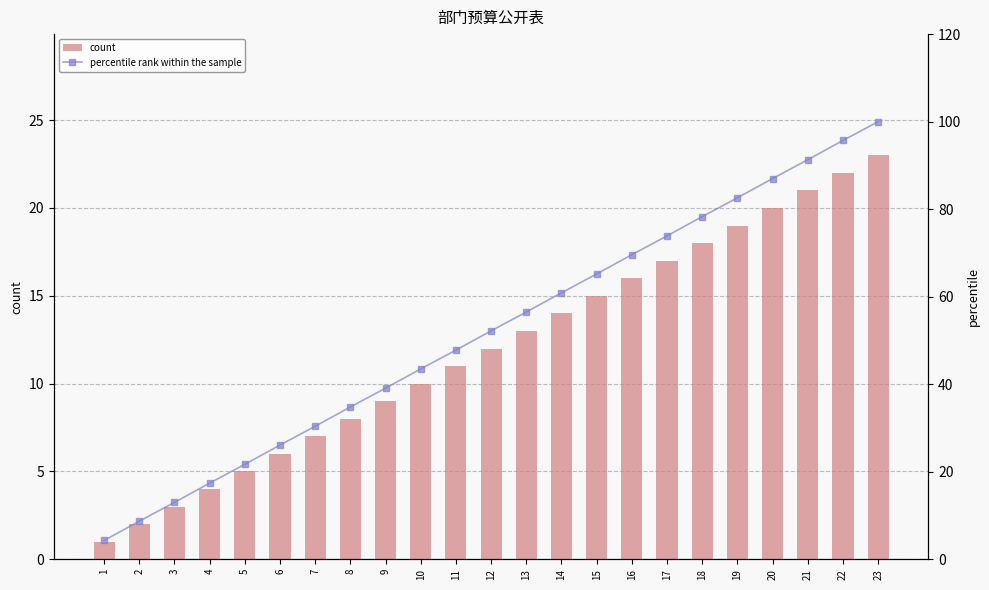

Between 22 and 18, which is larger?

22